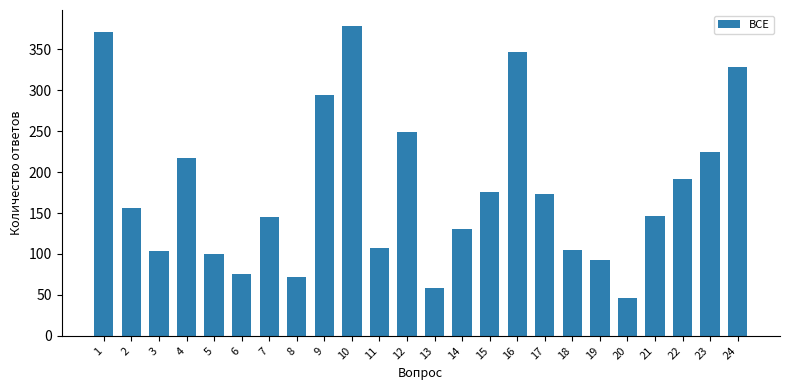

What is the value of the 23rd bar from the left?

225